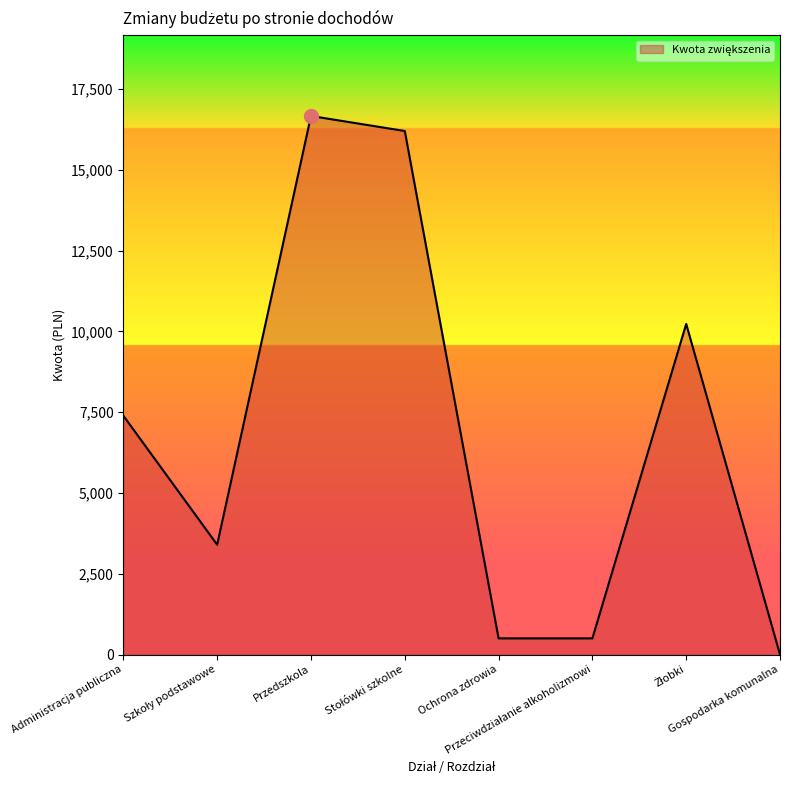

What is the difference between the second highest and second lowest values?

15700.0